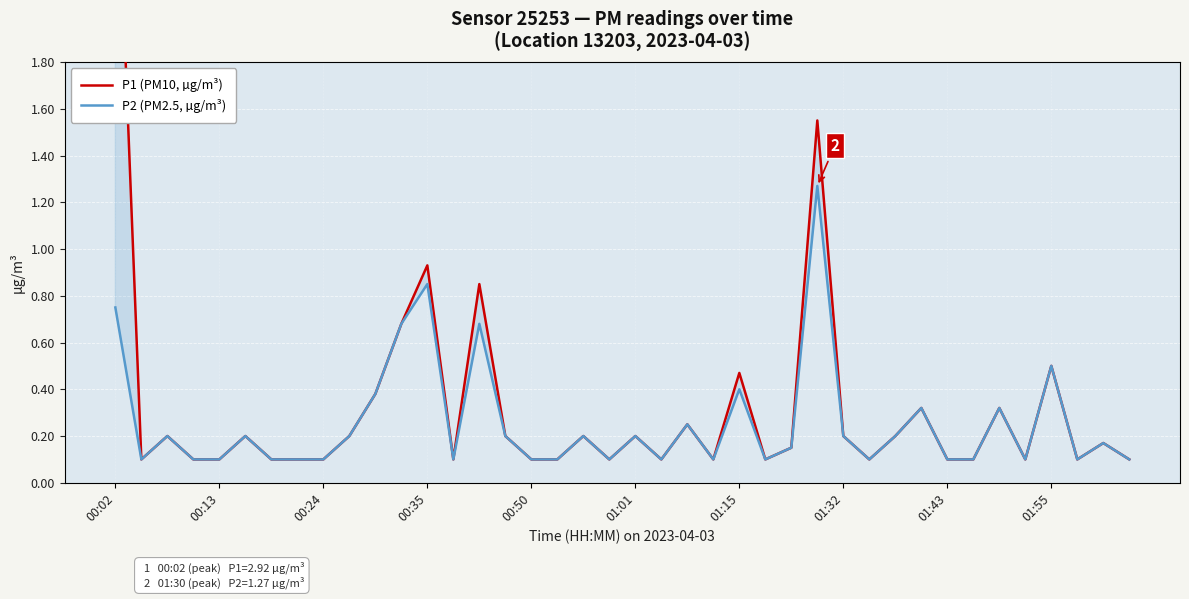

What is the sum of all P1 (PM10, µg/m³) values?

13.0